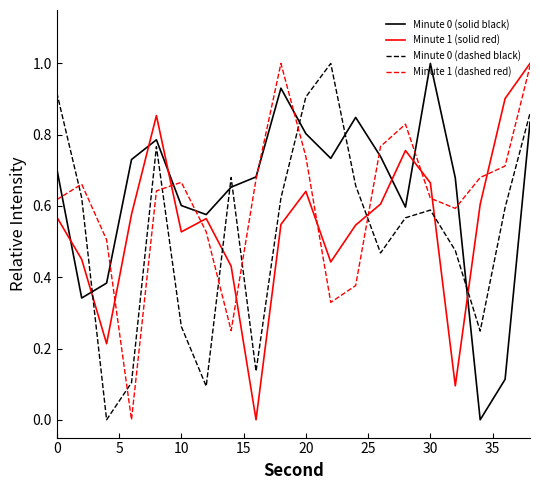

What is the greatest value displayed?

1.0